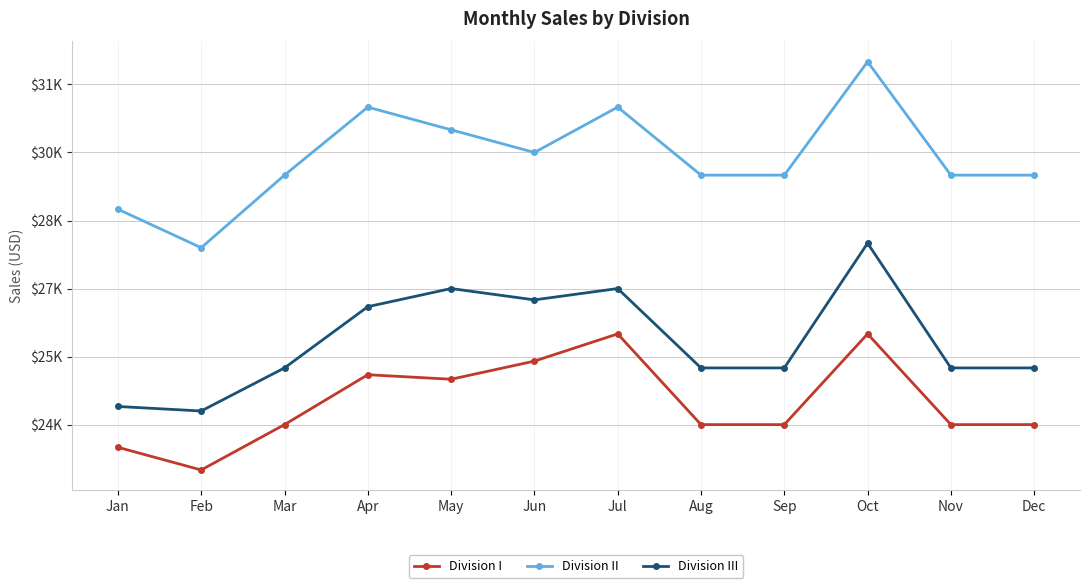

The value of Division I at Oct is 38453. True or false?

False